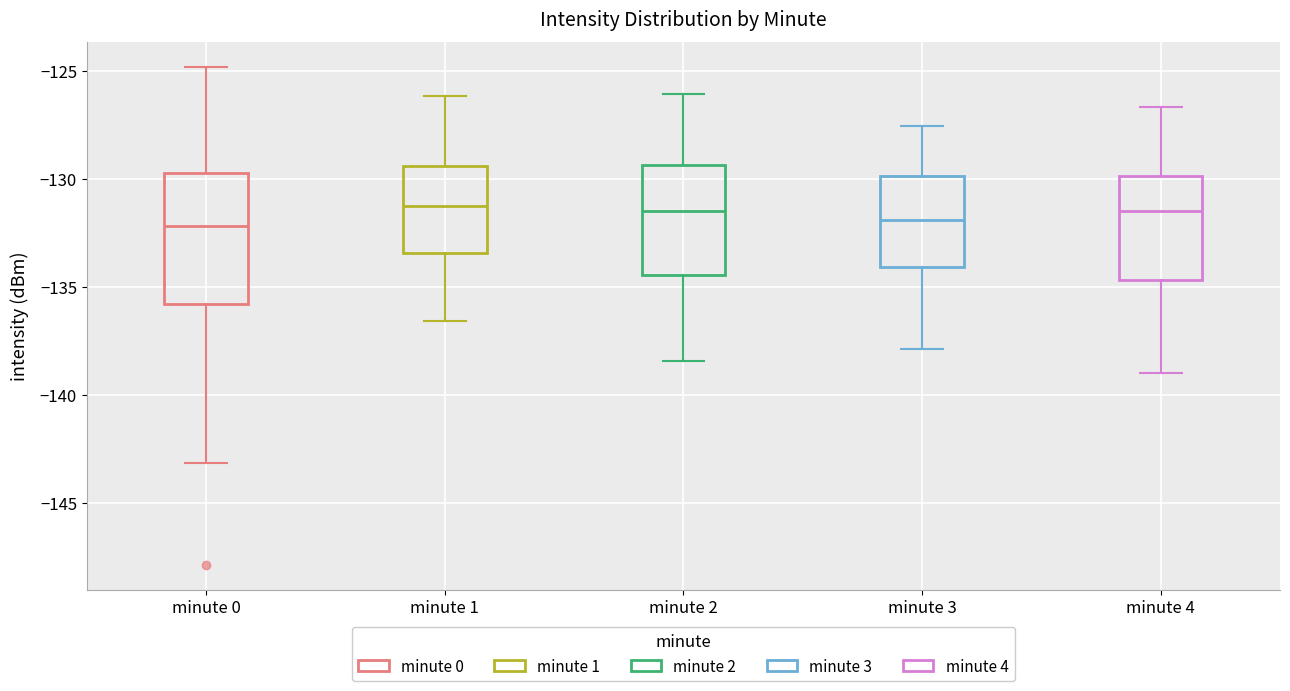

Reading left to right, read every box against the y-axis: the position of its median line, the range the box covers, and the ends of its whiskers. The values are not printed on the chart, so give them approximately, as read against the axis.

minute 0: median -132.0, box -136.0 to -129.5, whiskers -143.0 to -125.0
minute 1: median -131.5, box -133.5 to -129.5, whiskers -136.5 to -126.0
minute 2: median -131.5, box -134.5 to -129.5, whiskers -138.5 to -126.0
minute 3: median -132.0, box -134.0 to -130.0, whiskers -138.0 to -127.5
minute 4: median -131.5, box -134.5 to -130.0, whiskers -139.0 to -126.5